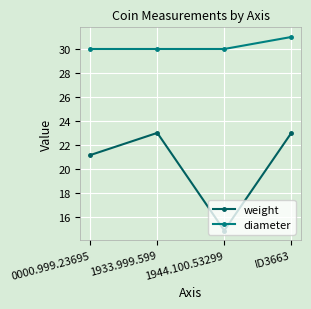

True or false: weight and diameter cross at least once.

False